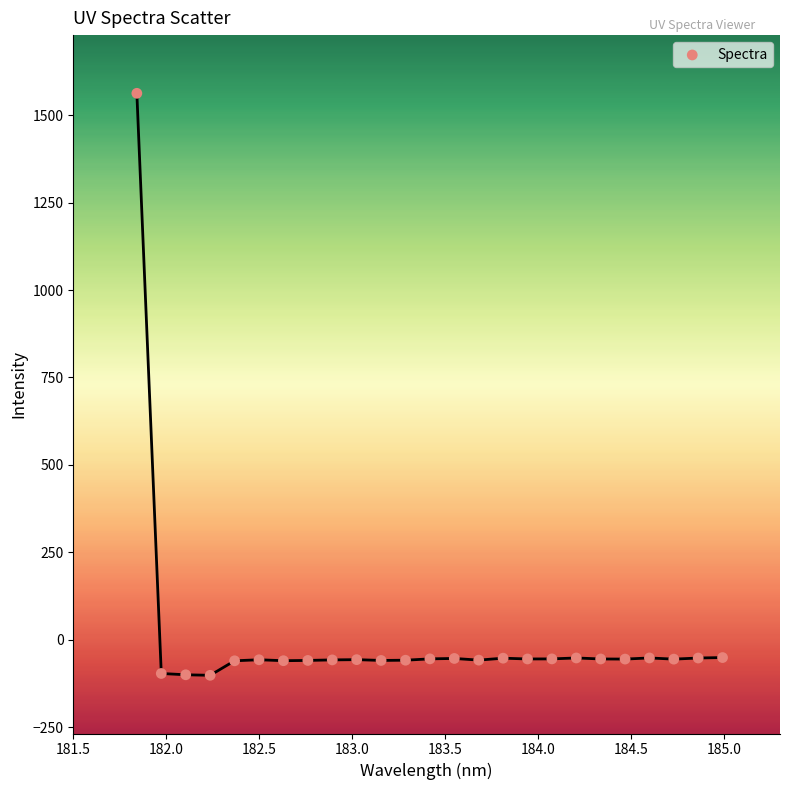

What is the range of X values (max minus min)?

3.1